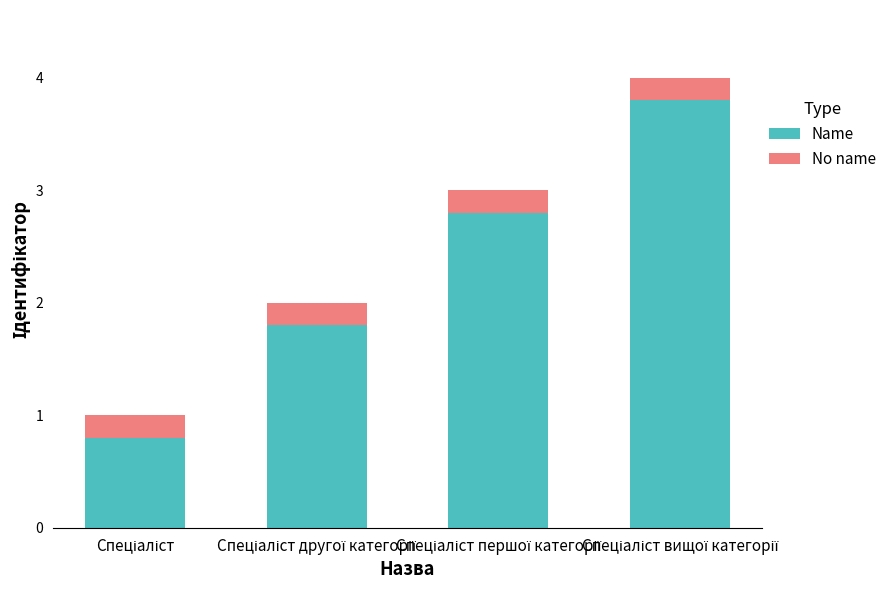

What is the difference between the maximum and minimum values in the Name series?

3.0